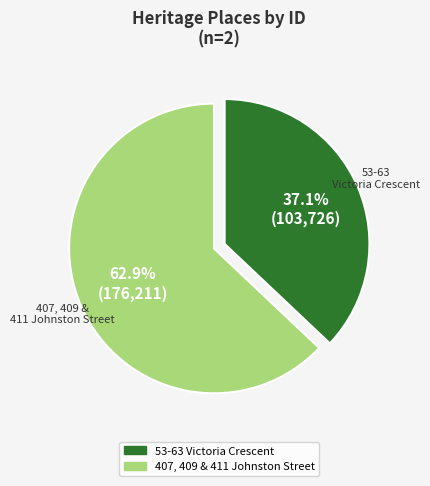

To the nearest percent, what is the combined percentage of 407, 409 & 411 Johnston Street and 53-63 Victoria Crescent?

100%